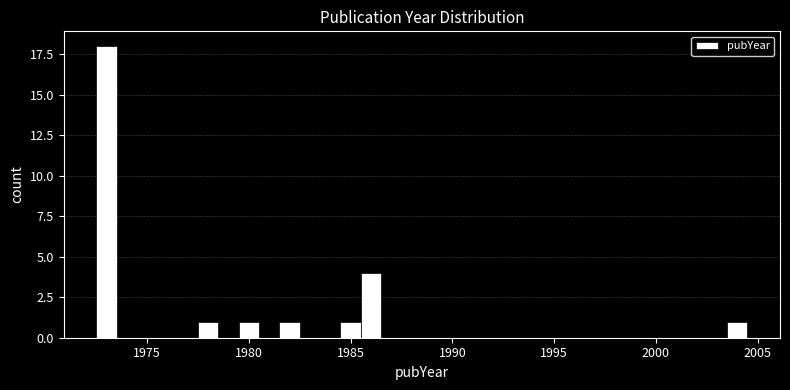

Around what value on the x-axis is the tallest bar? Give the approximate position of its centre, as read against the axis.

1973.0